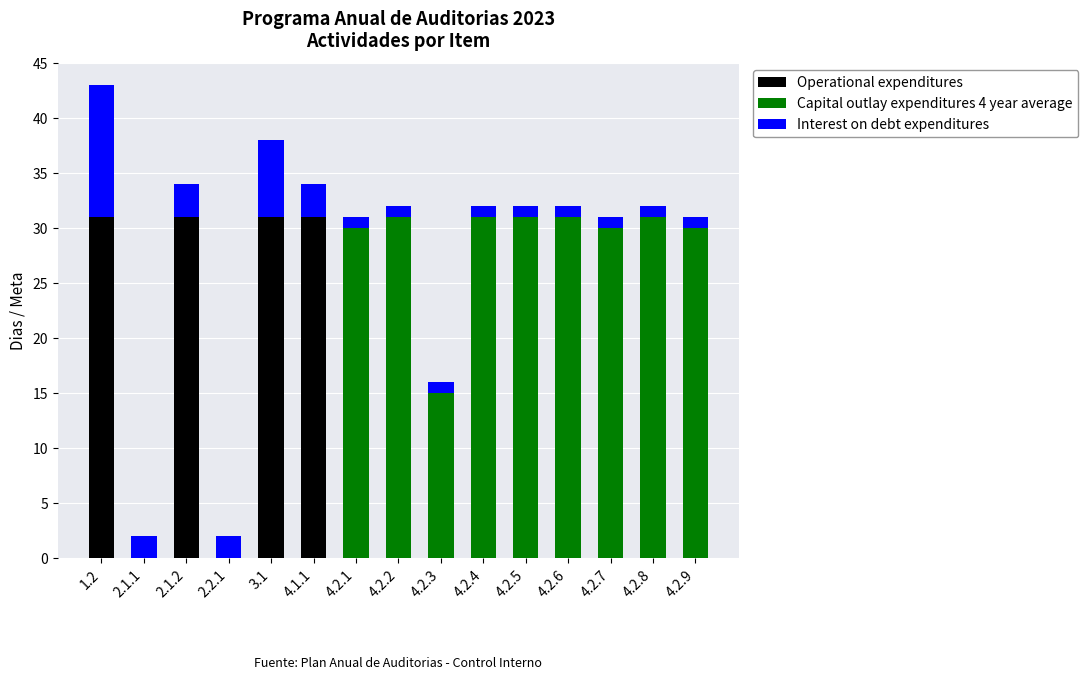

At which category is the sum across all series the highest?

1.2